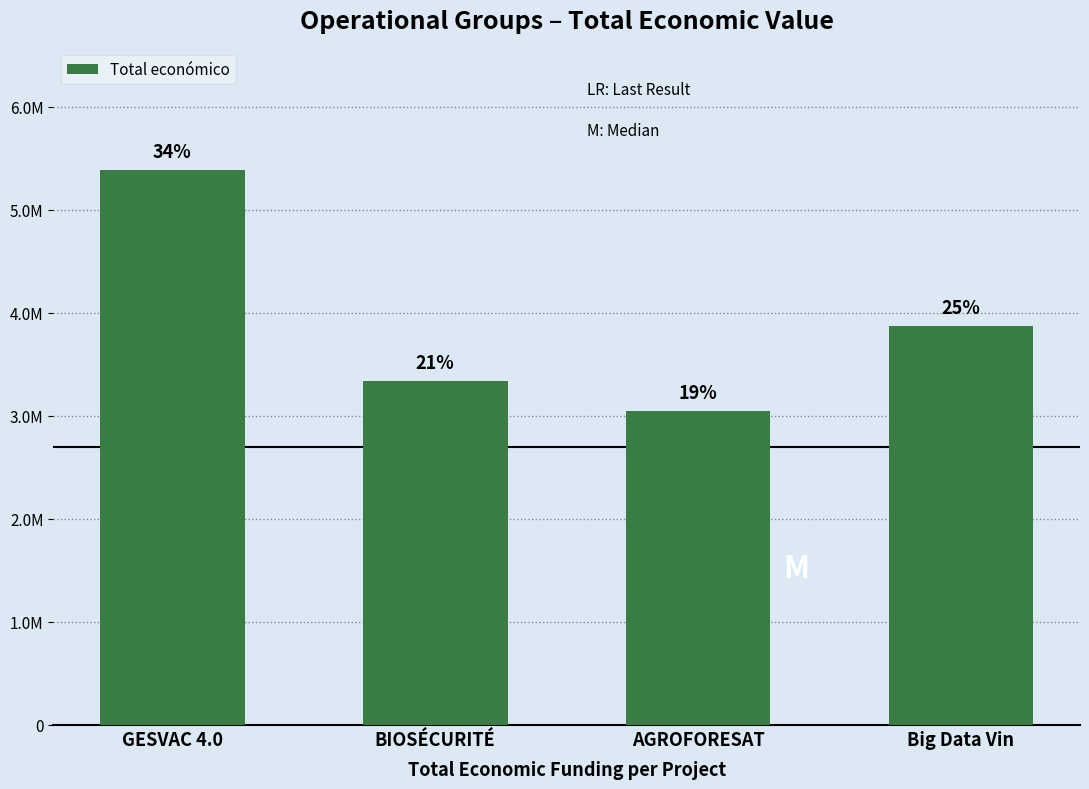

Reading left to right, extract all data points from this chart.

5390598	3342252	3051573	3875118